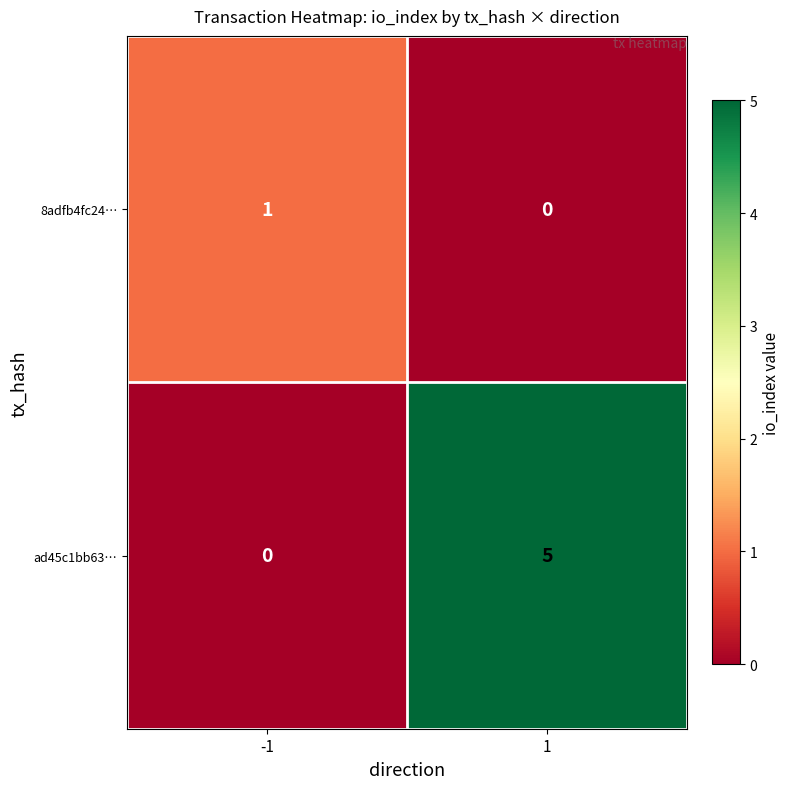

At which category is the sum across all series the highest?

1